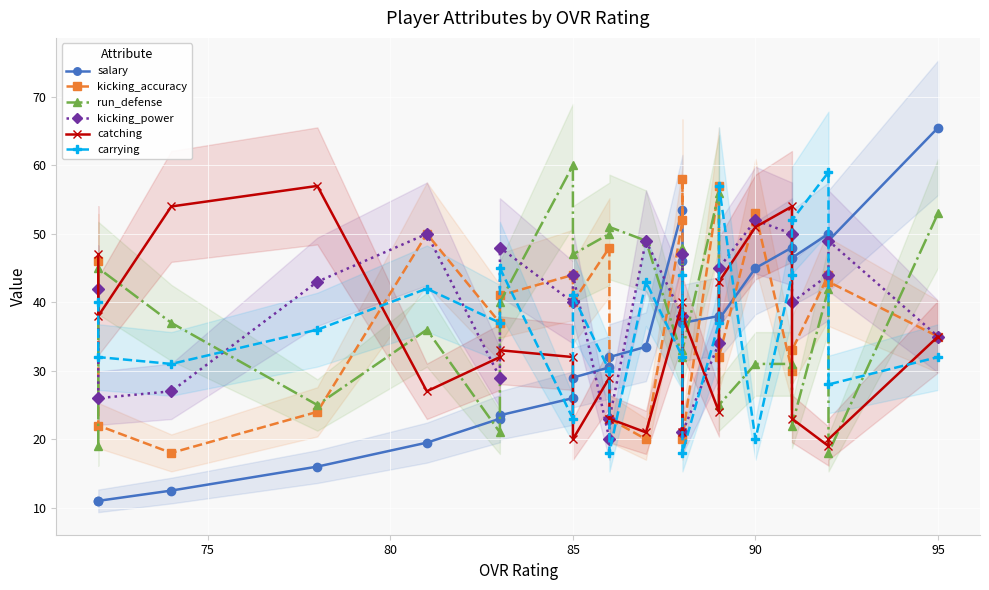

How many values in the kicking_accuracy series exceed 40?

11